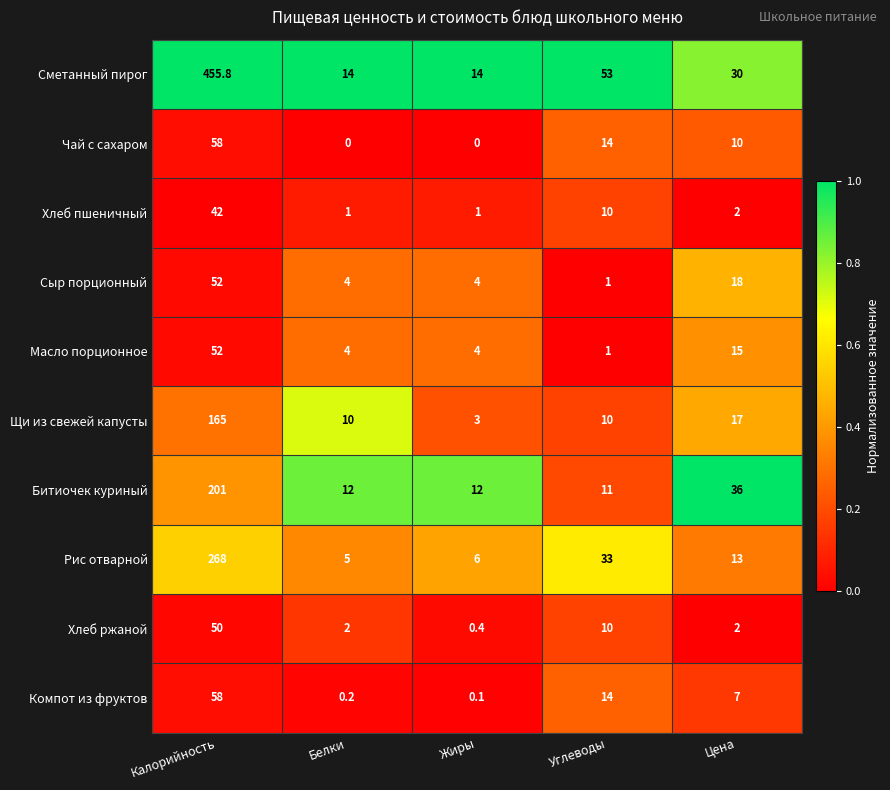

What is the maximum value shown in the chart?

455.8